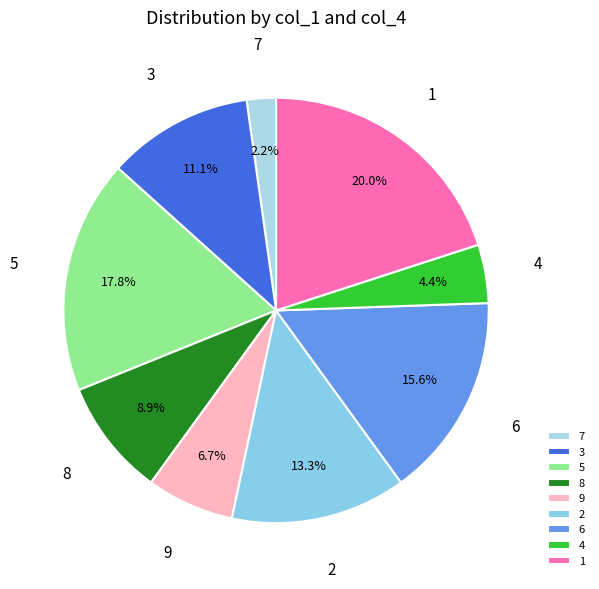

Between 8 and 9, which is larger?

8